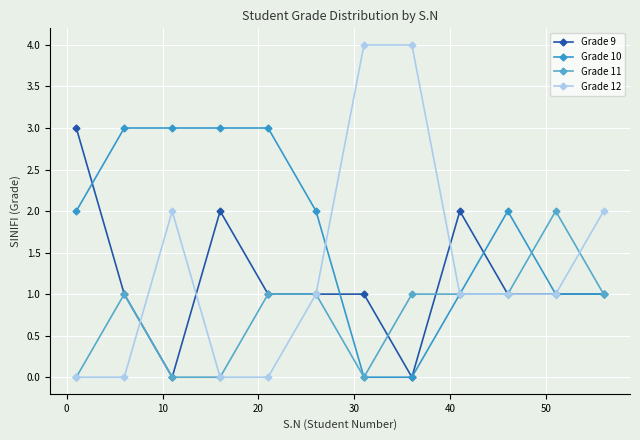

Does the chart have visible grid lines?

Yes